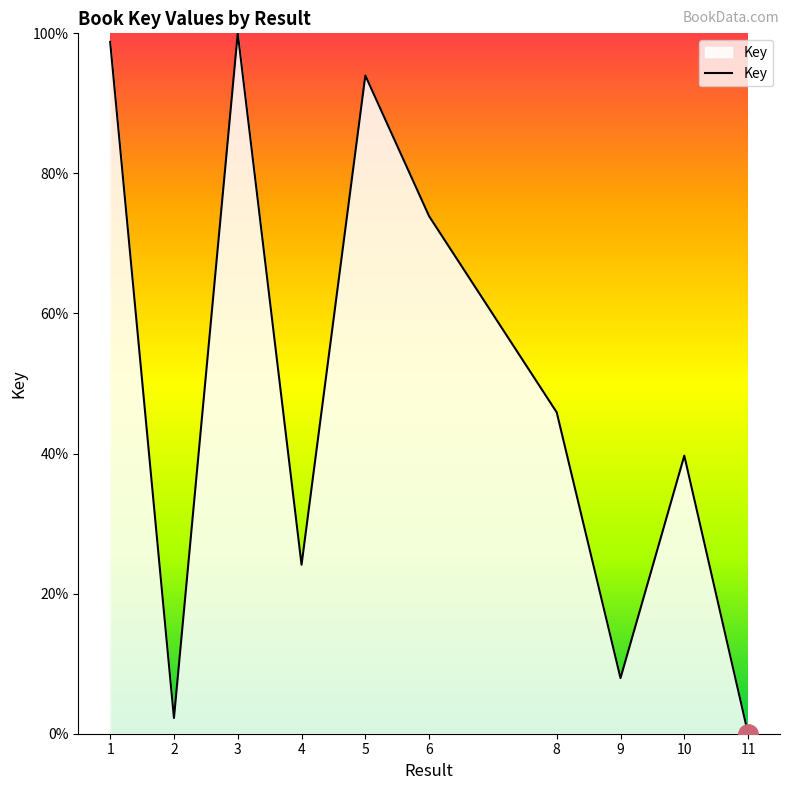

Reading left to right, what are all the values shown in this chart?

1=98.8	2=2.2	3=100.0	4=24.1	5=94.0	6=73.9	8=45.9	9=7.9	10=39.7	11=0.0